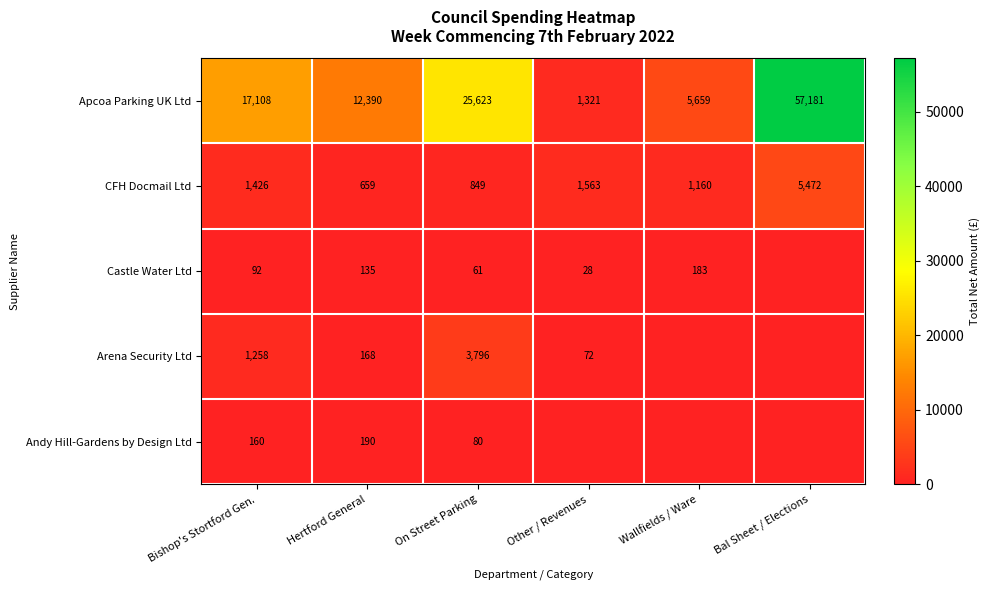

The Arena Security Ltd series shows 225.2 at Hertford General. True or false?

False